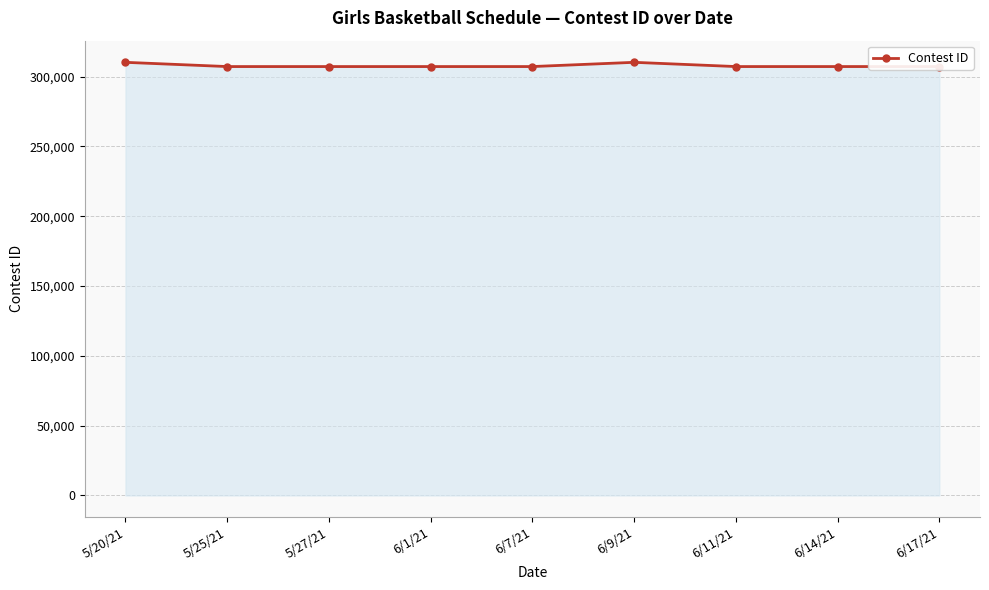

What is the maximum value shown in the chart?

310234